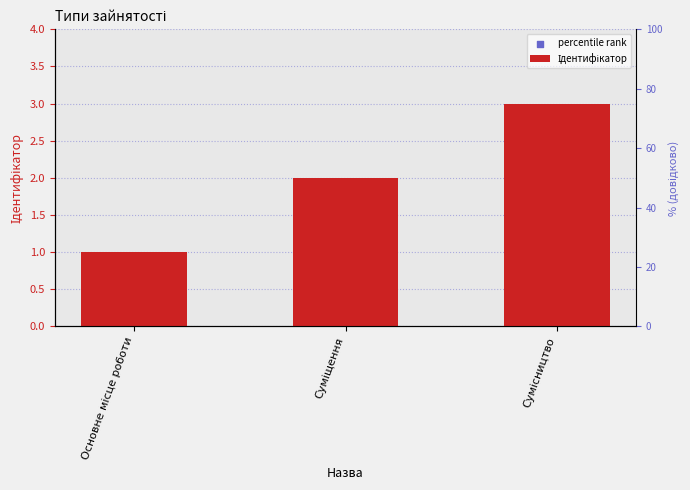

What is the total value across all series at Суміщення?

42